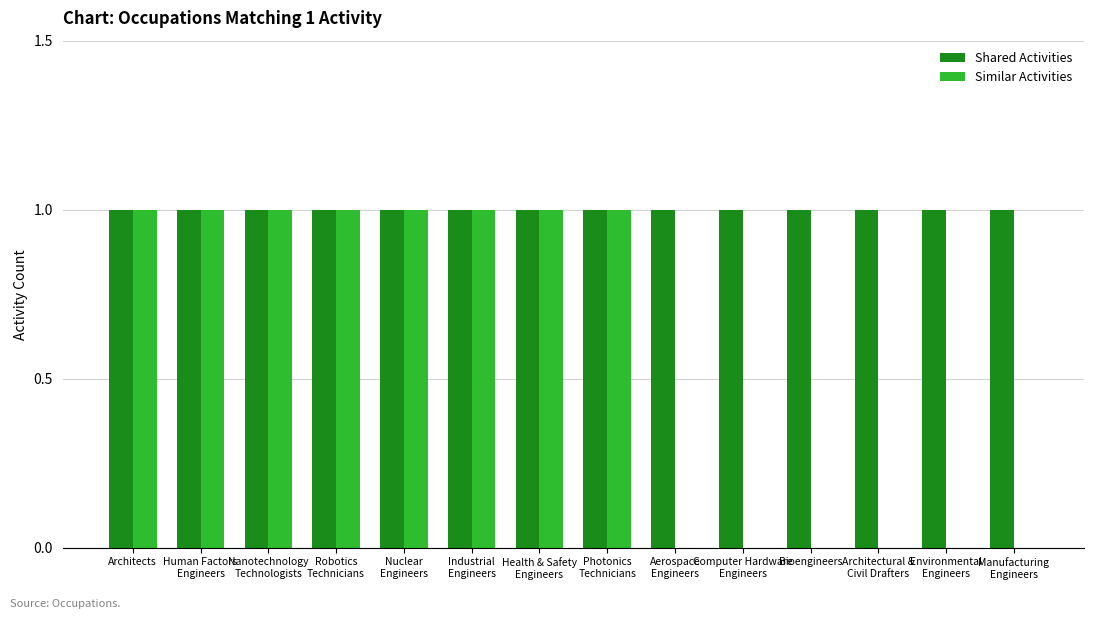

Are the bars horizontal?

No